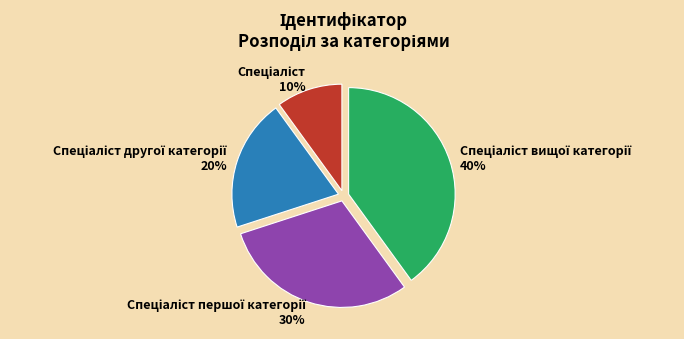

To the nearest percent, what is the average slice percentage?

25%